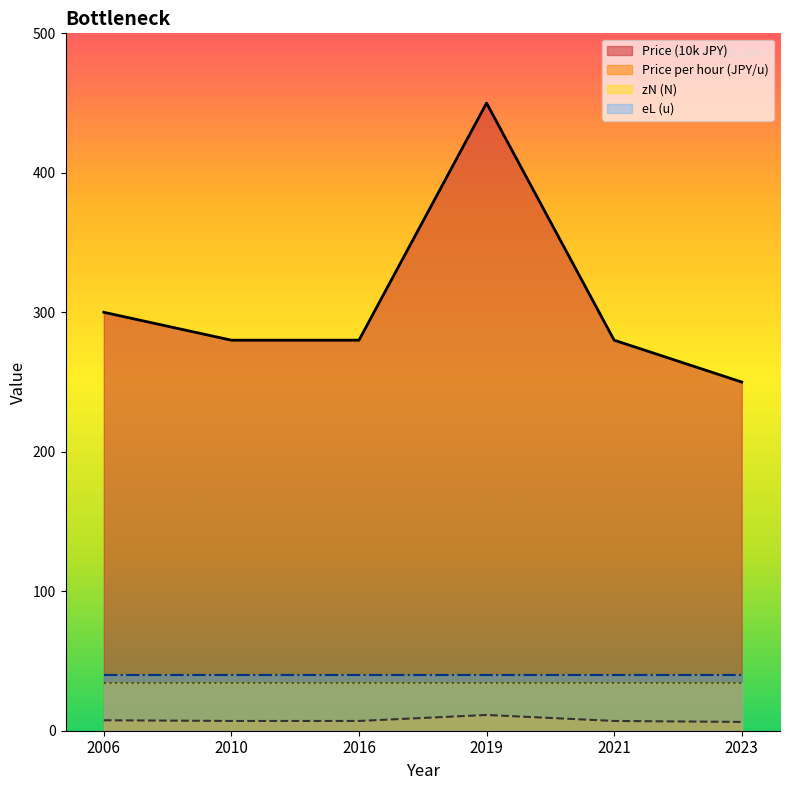

Where is Price per hour (JPY/u) nearest to the value 8?

2006